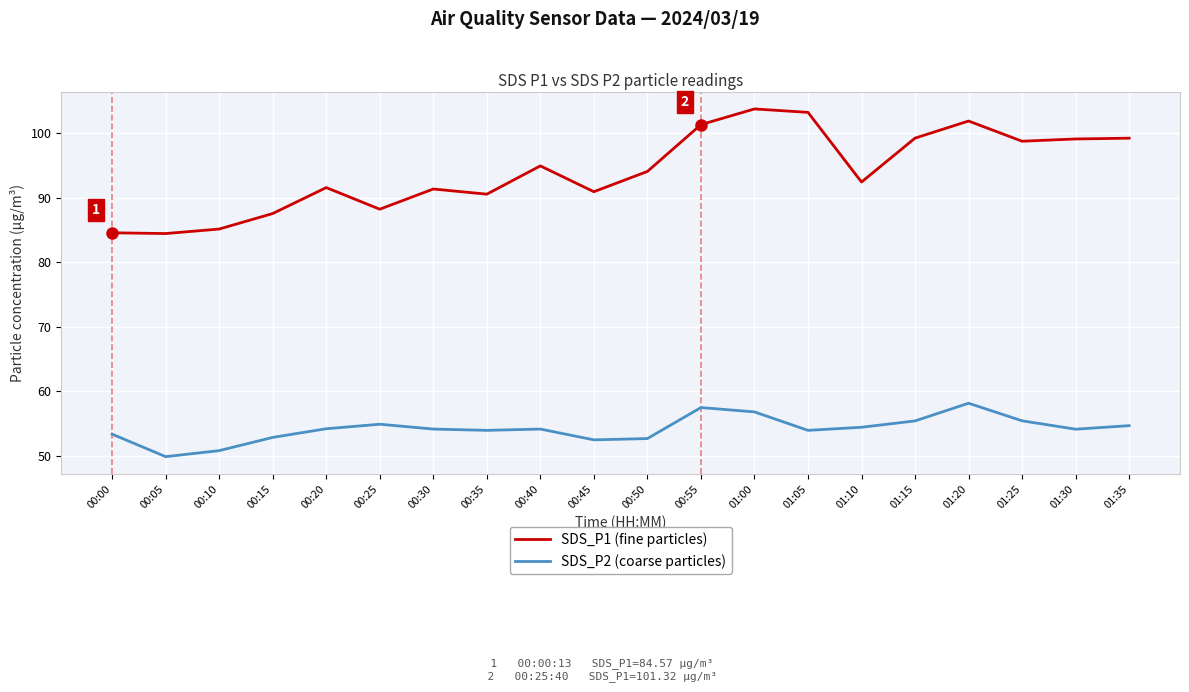

Read the SDS_P2 (coarse particles) value at 01:10.

54.5